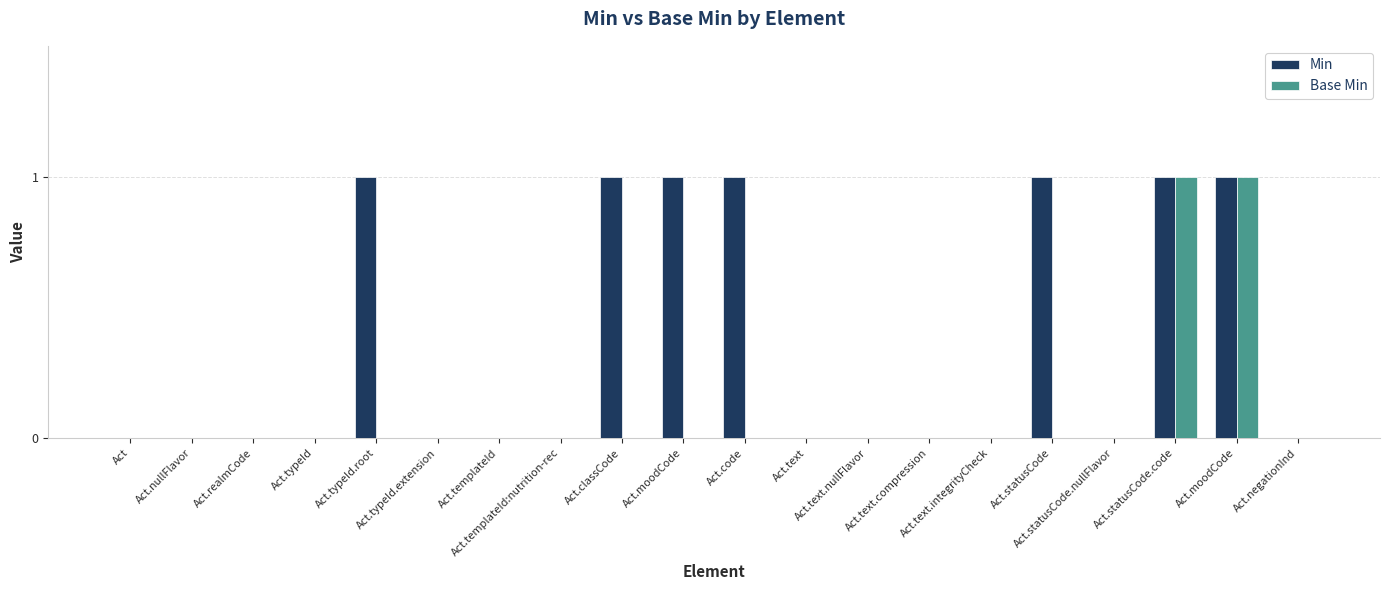

What is the highest value of the Base Min series?

1